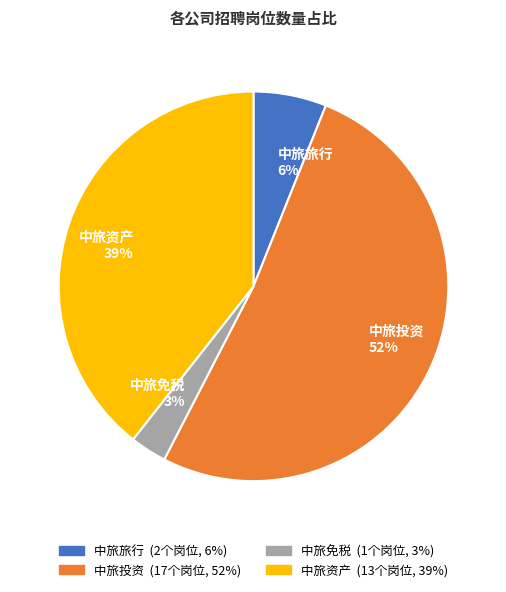

Does 中旅投资 represent more than half of the total?

Yes